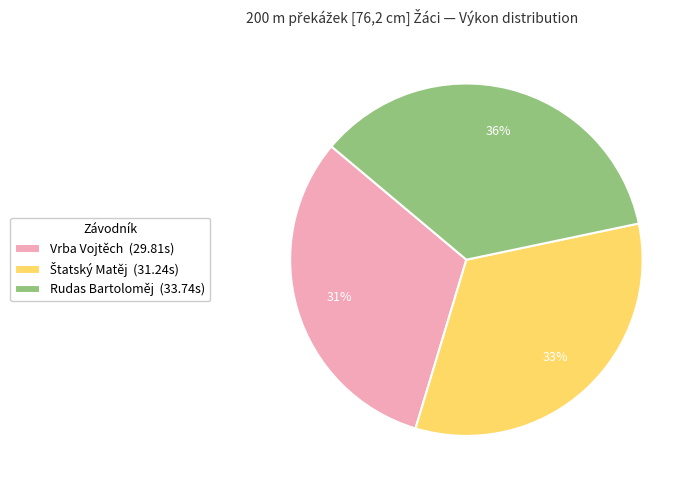

To the nearest percent, what percentage of the pie is Vrba Vojtěch?

31%